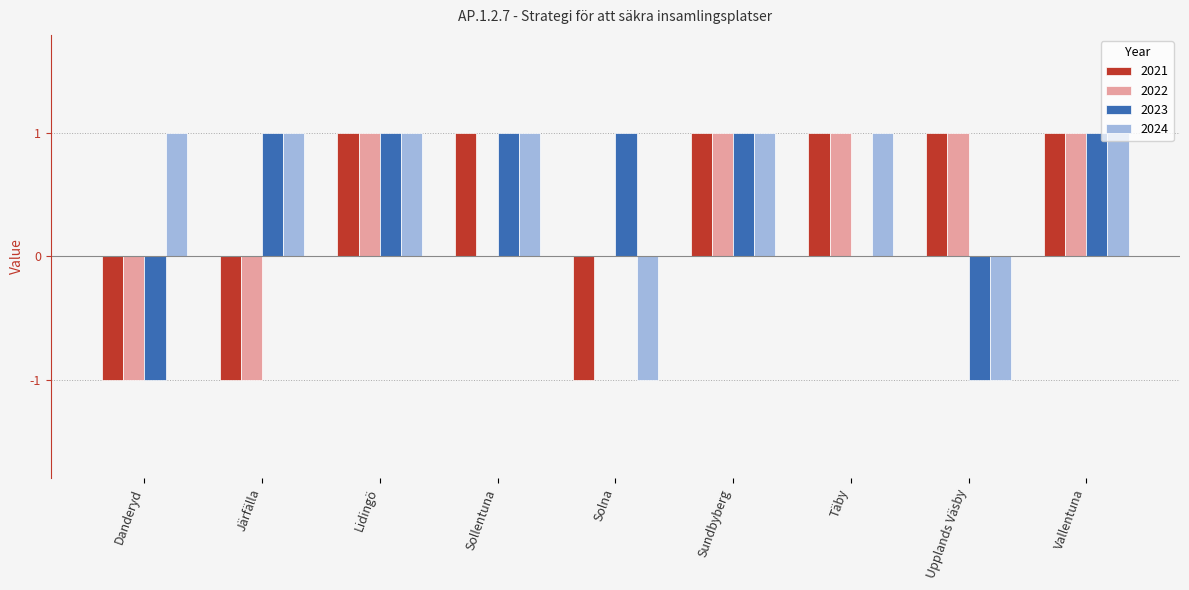

The value of 2021 at Upplands Väsby is 2. True or false?

False